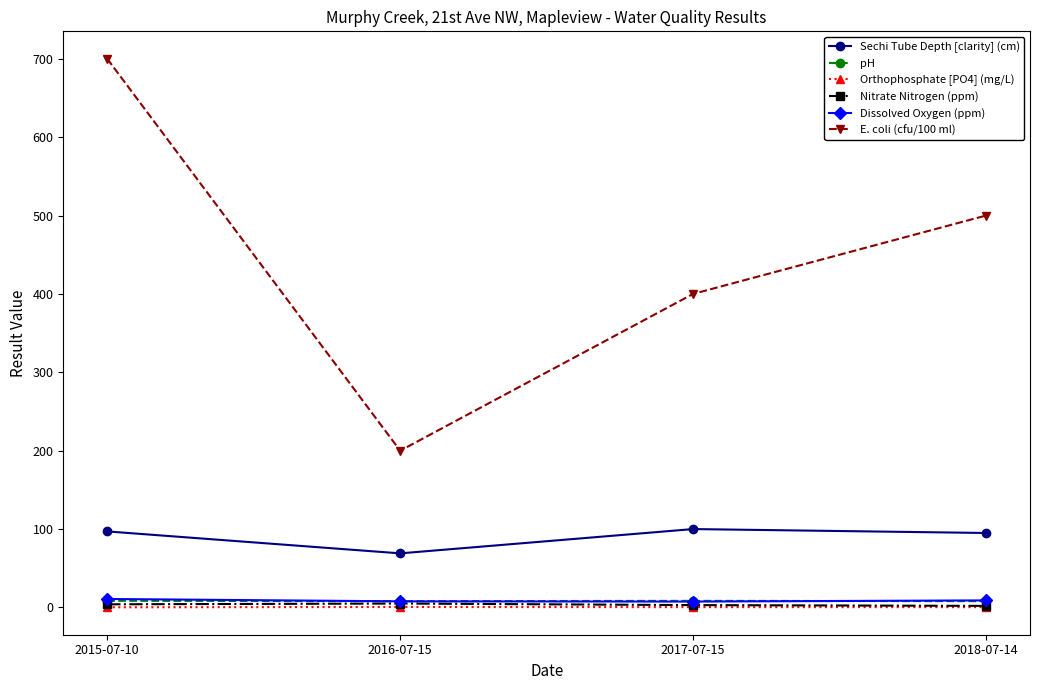

What is the total value across all series at 2017-07-15?

519.3